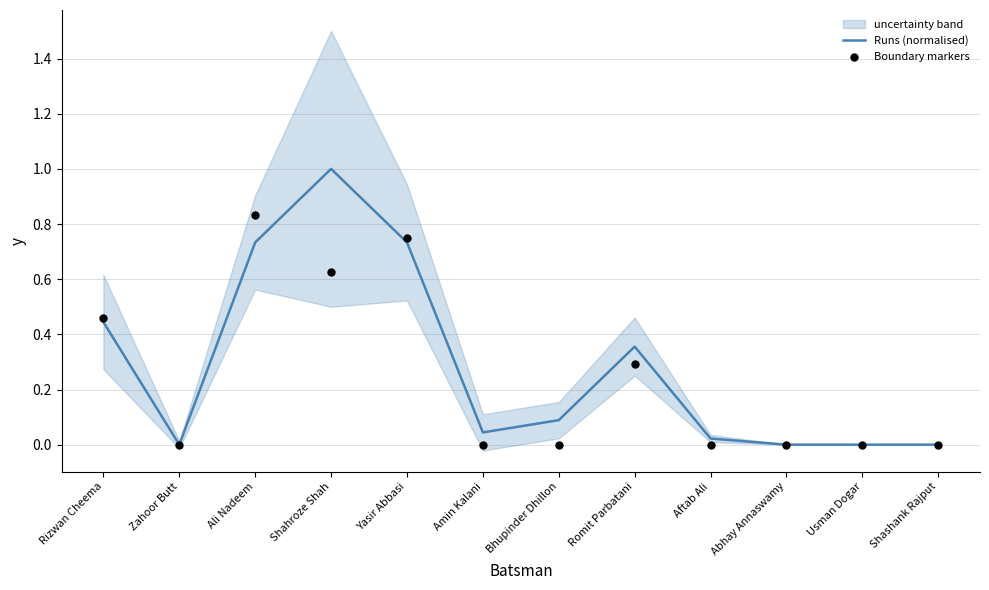

What are all the series names shown in the legend?

Runs (normalised), Boundary markers